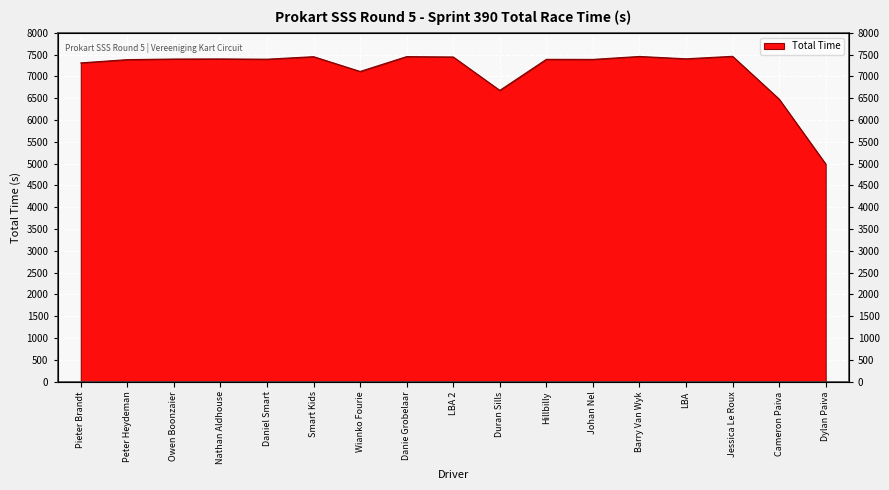

What is the label of the 14th point from the right?

Nathan Aldhouse